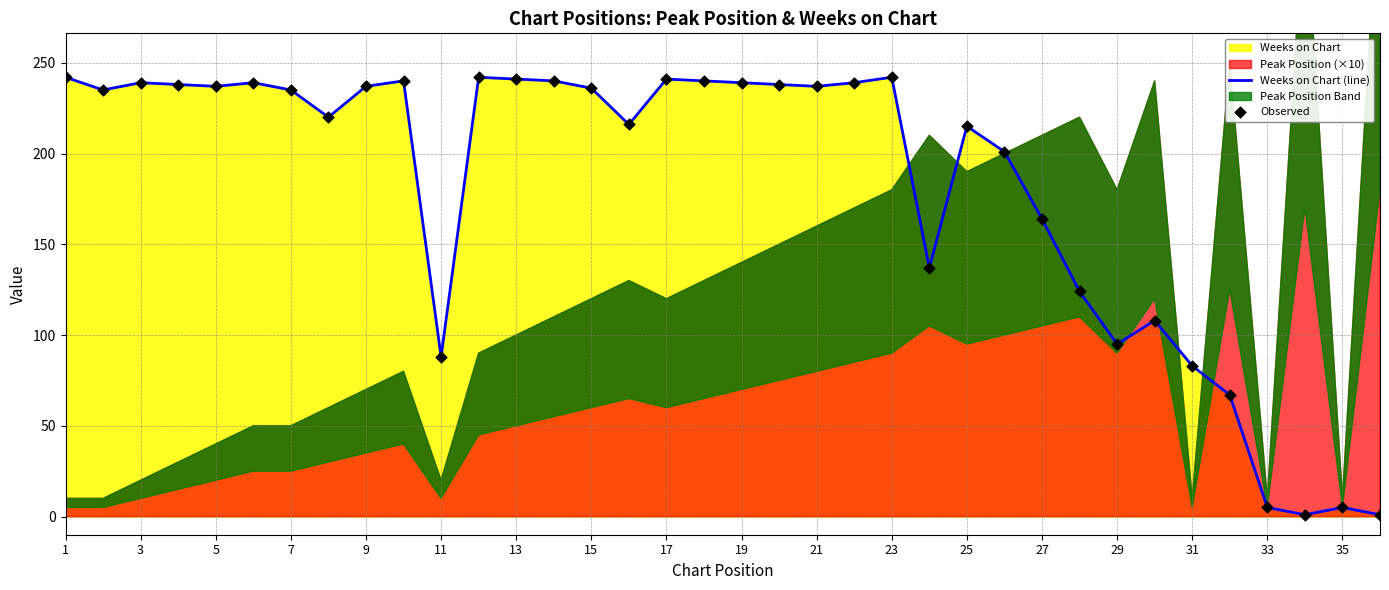

What is the maximum value for Weeks on Chart (line)?

242